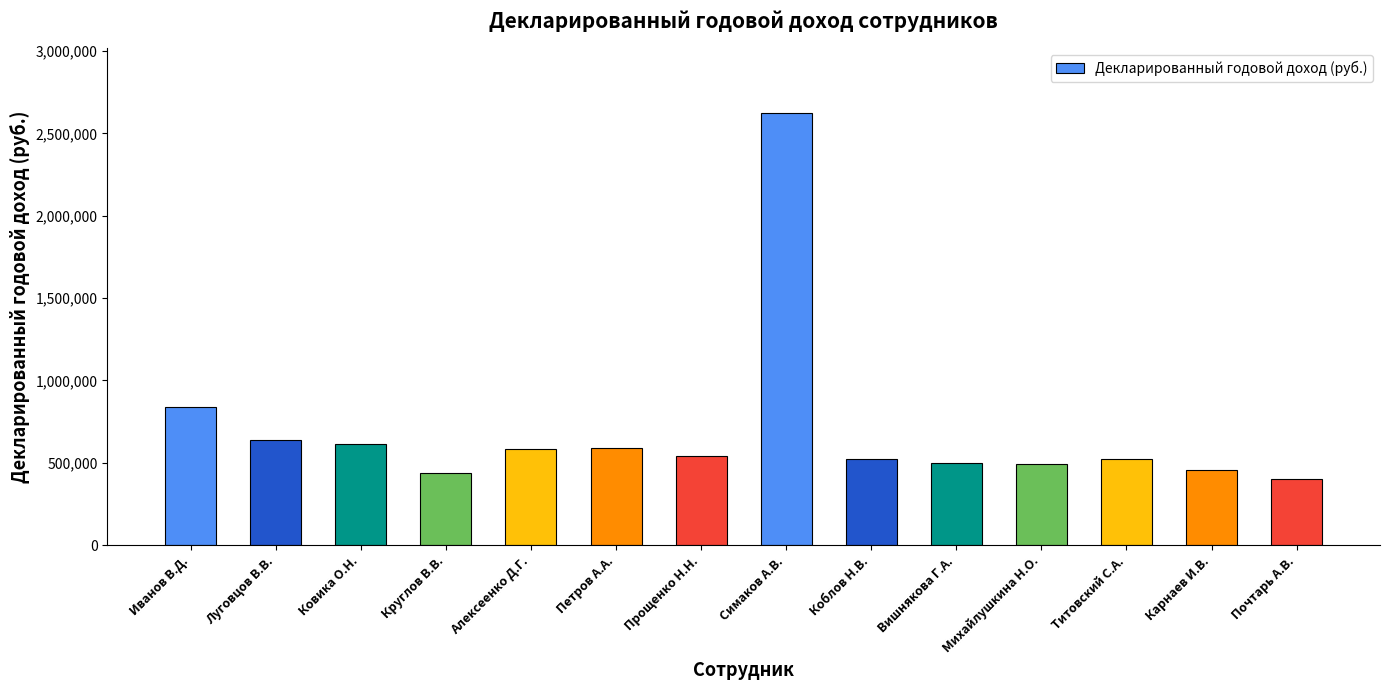

Between Алексеенко Д.Г. and Почтарь А.В., which is larger?

Алексеенко Д.Г.